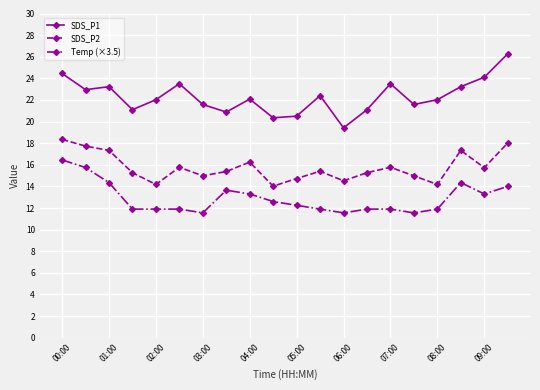

True or false: SDS_P1 has more than 2 interior local peaks.

True